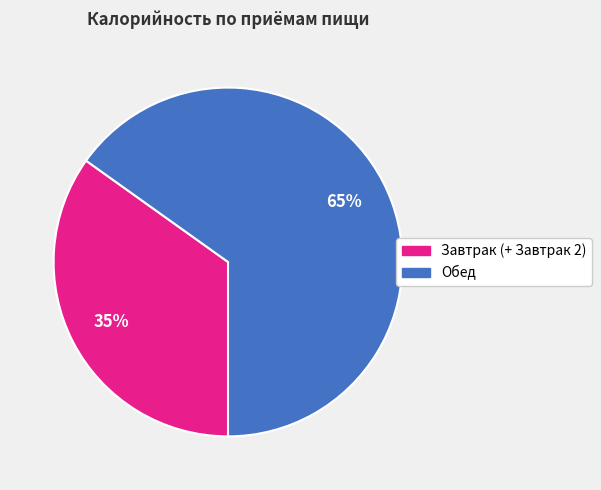

True or false: Обед accounts for 73% of the total.

False